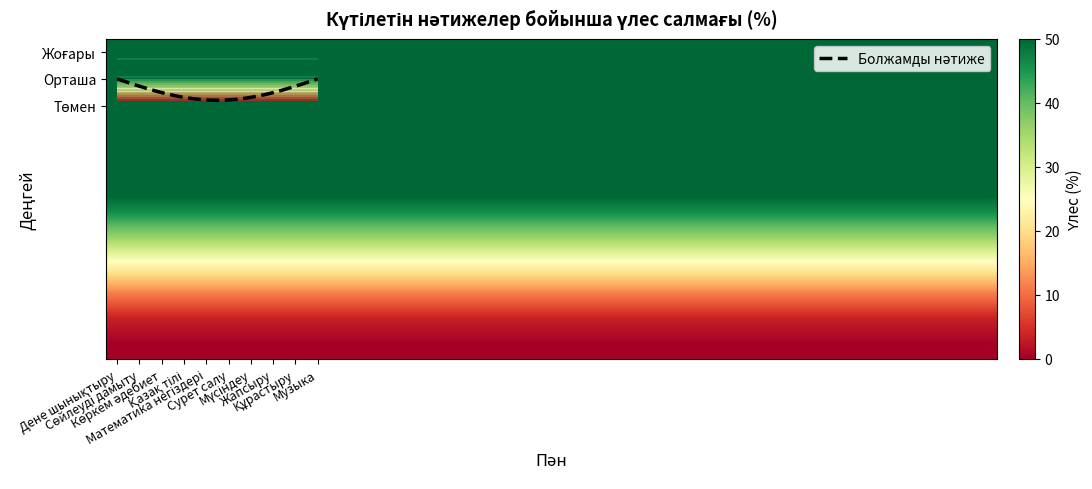

What is the sum of all Мүсіндеу values?

100